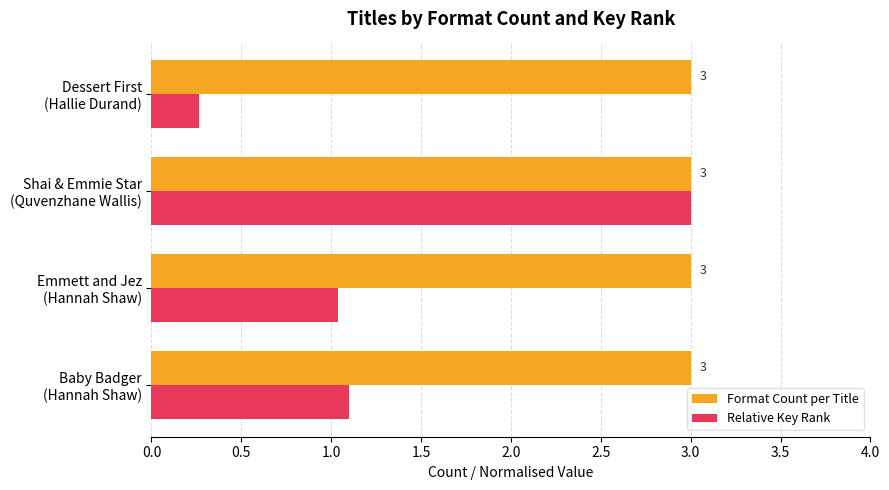

What is the lowest value of the Format Count per Title series?

3.0